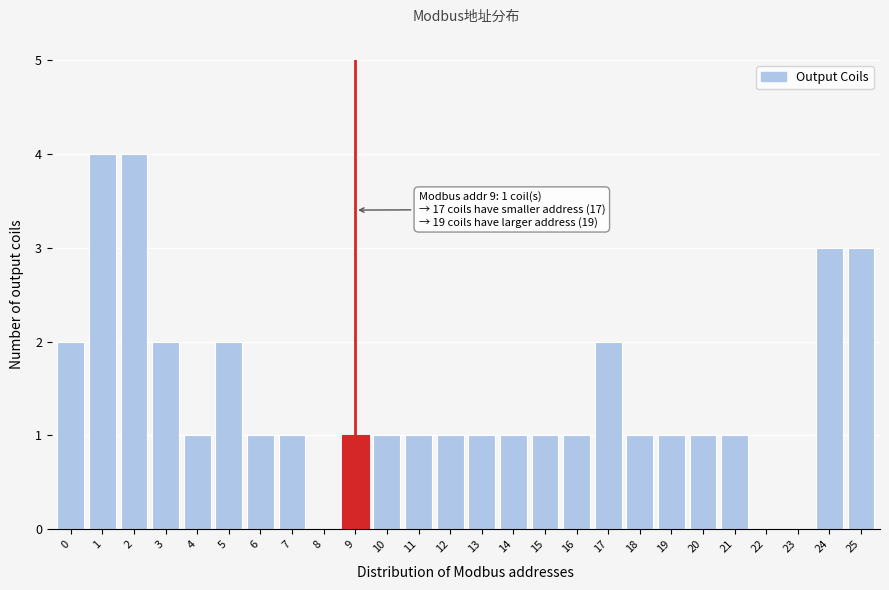

Reading right to left, transcribe all the data shown in this chart.

25=3	24=3	23=0	22=0	21=1	20=1	19=1	18=1	17=2	16=1	15=1	14=1	13=1	12=1	11=1	10=1	9=1	8=0	7=1	6=1	5=2	4=1	3=2	2=4	1=4	0=2